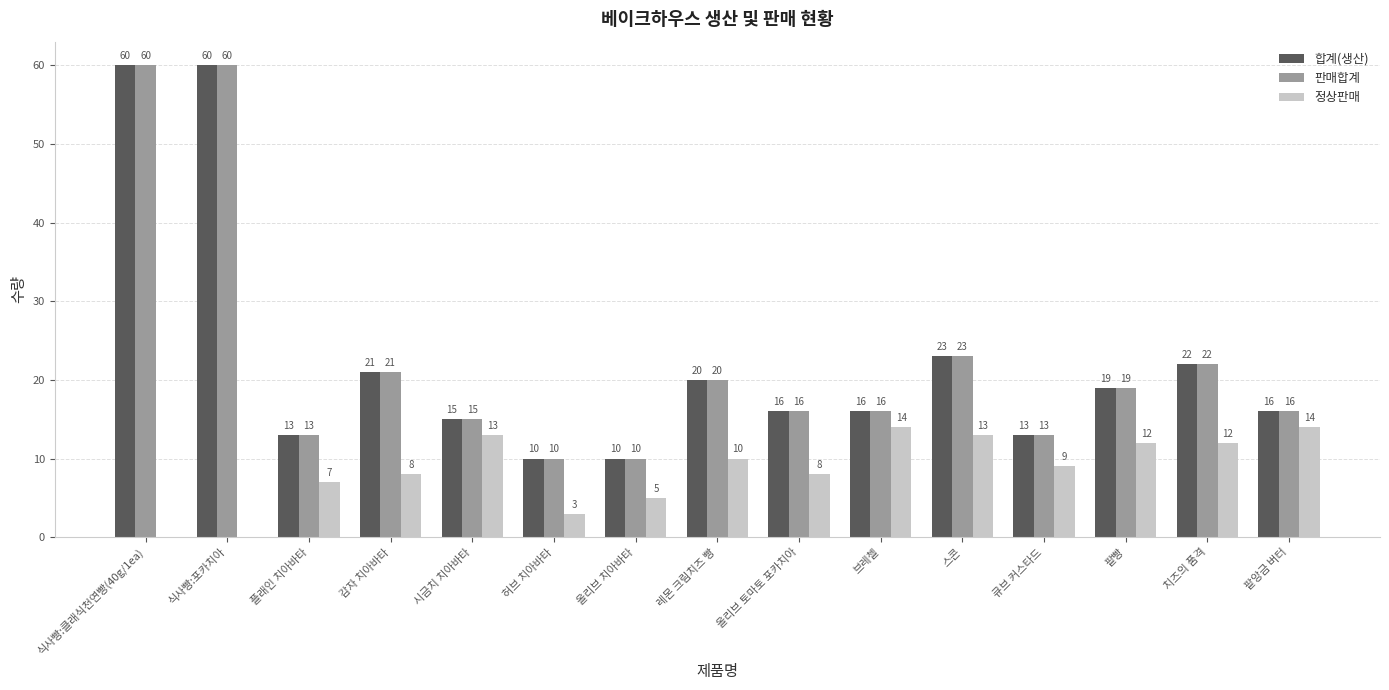

Are the bars grouped side by side (vs. stacked)?

Yes